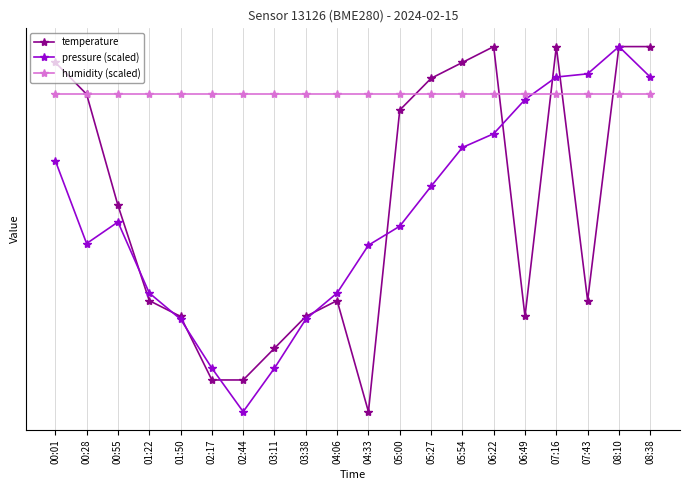

What is the value of the pressure (scaled) point at the 13th from the left?

6.9